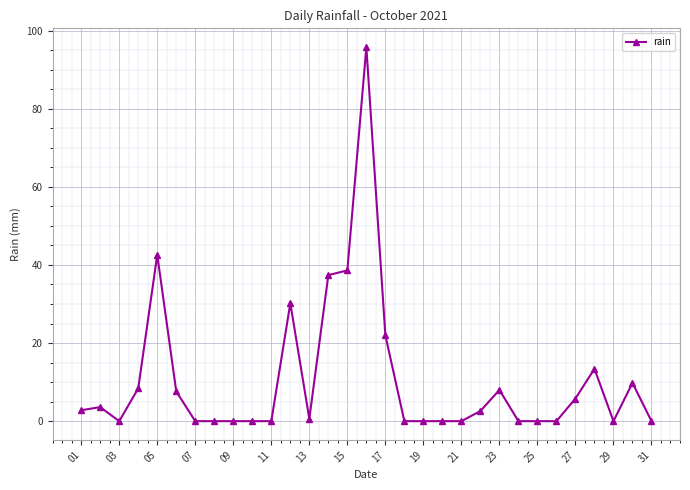

How many lines are shown in the chart?

1